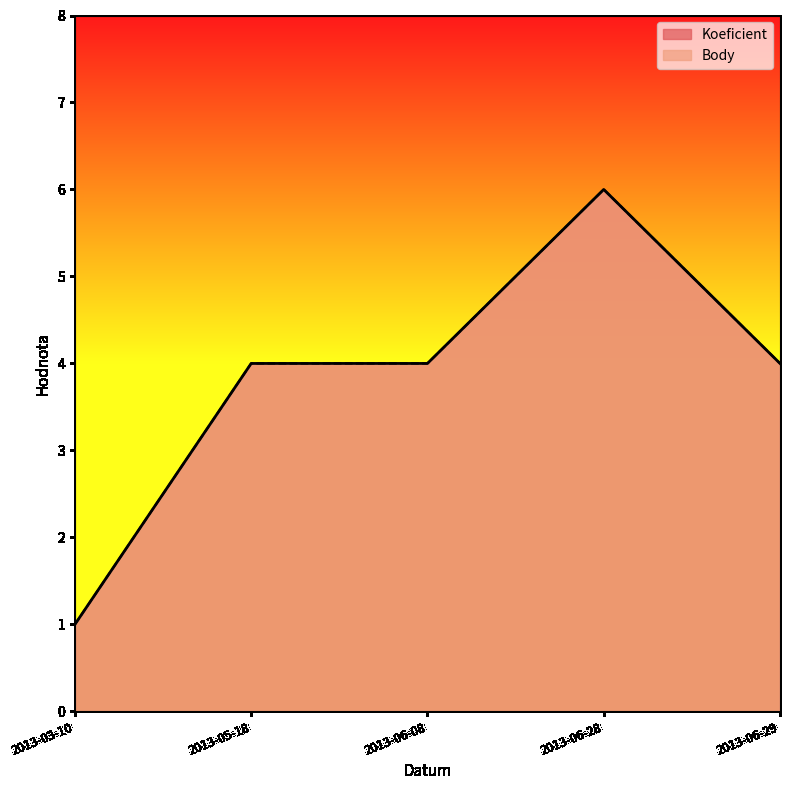

Which label corresponds to the smallest value in the chart?

2013-03-10